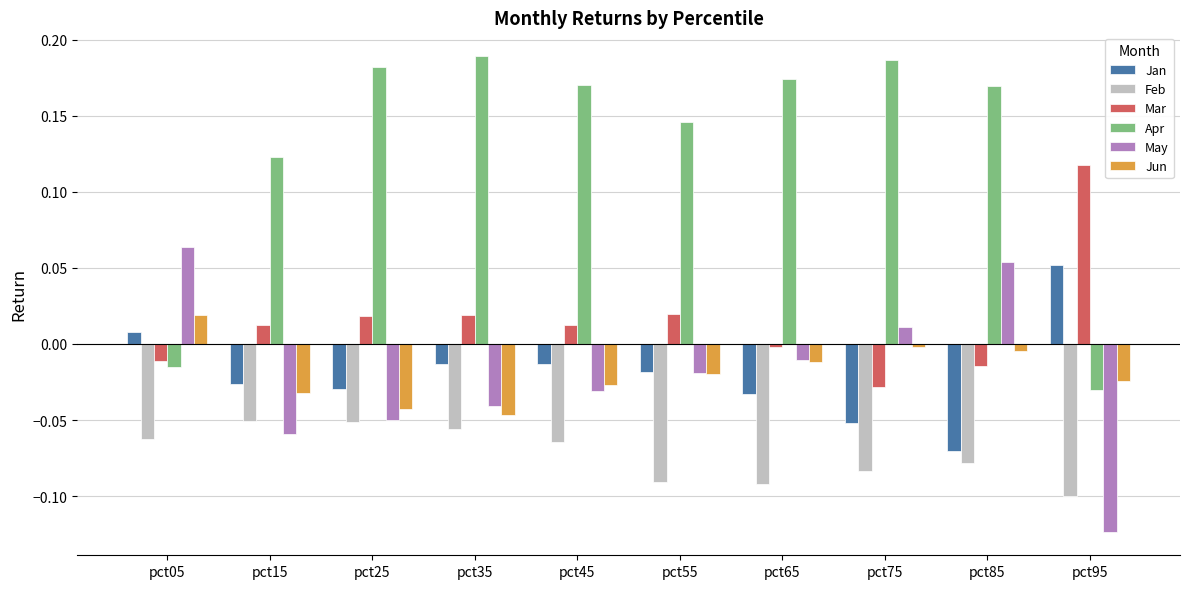

At which category does the chart reach its minimum across all series?

pct95